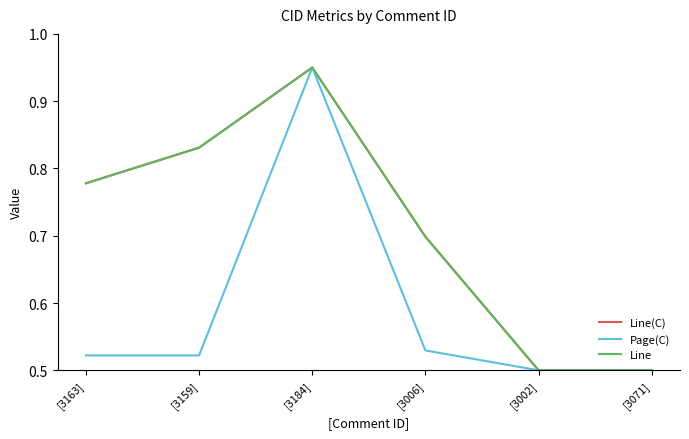

True or false: Page(C) and Line(C) intersect in this chart.

False